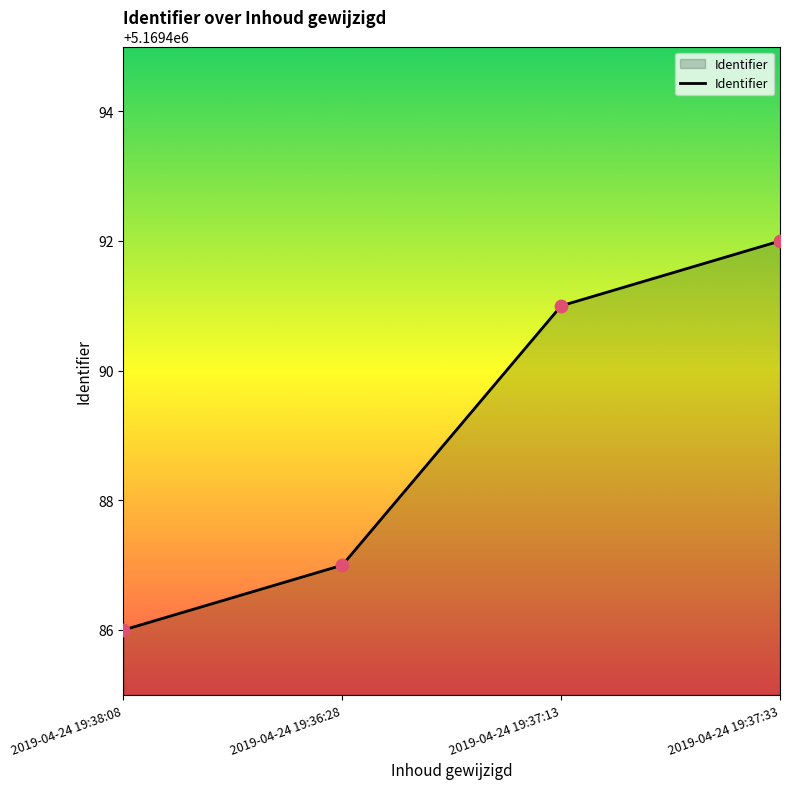

What is the change in value from 2019-04-24 19:36:28 to 2019-04-24 19:37:33?

+5